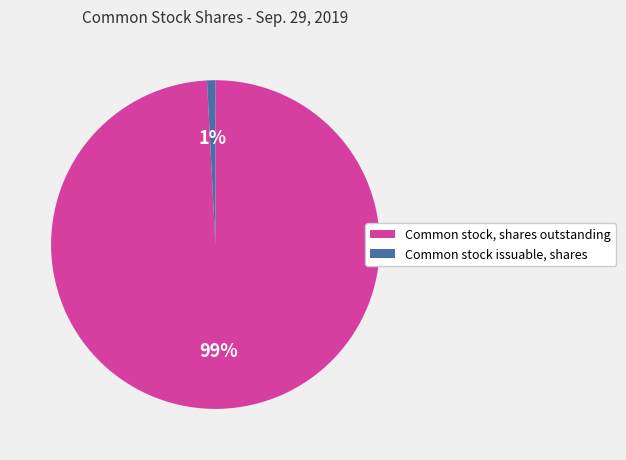

True or false: Common stock issuable, shares accounts for 1% of the total.

True